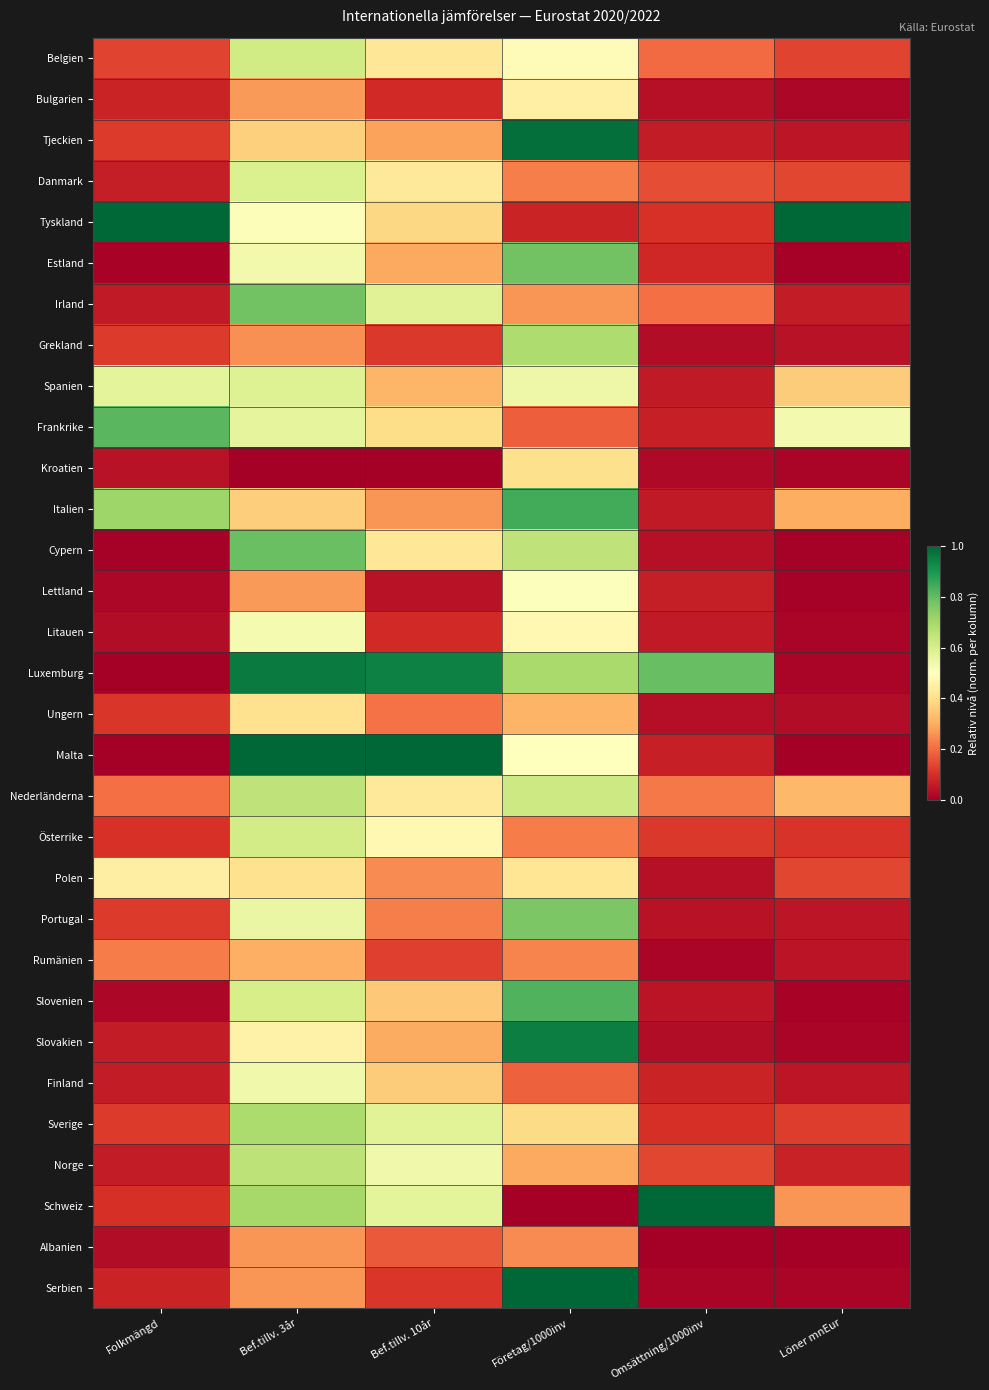

What is the difference between the highest and lowest values at Bef.tillv. 10år?

1.0